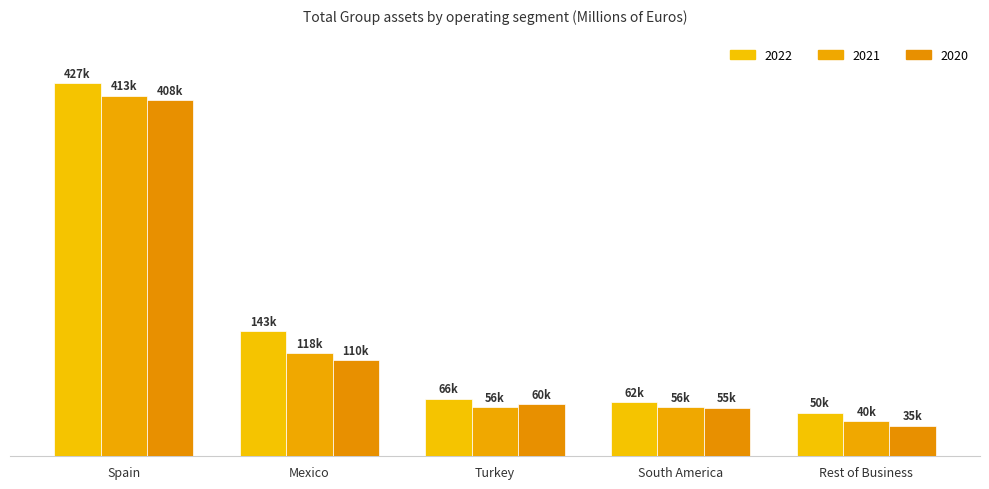

What is the minimum value for 2022?

49952